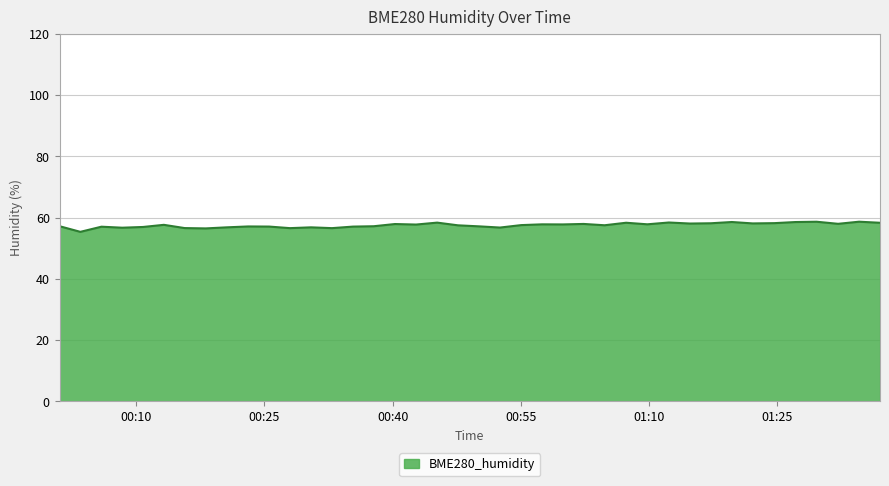

What is the minimum value shown in the chart?

55.4